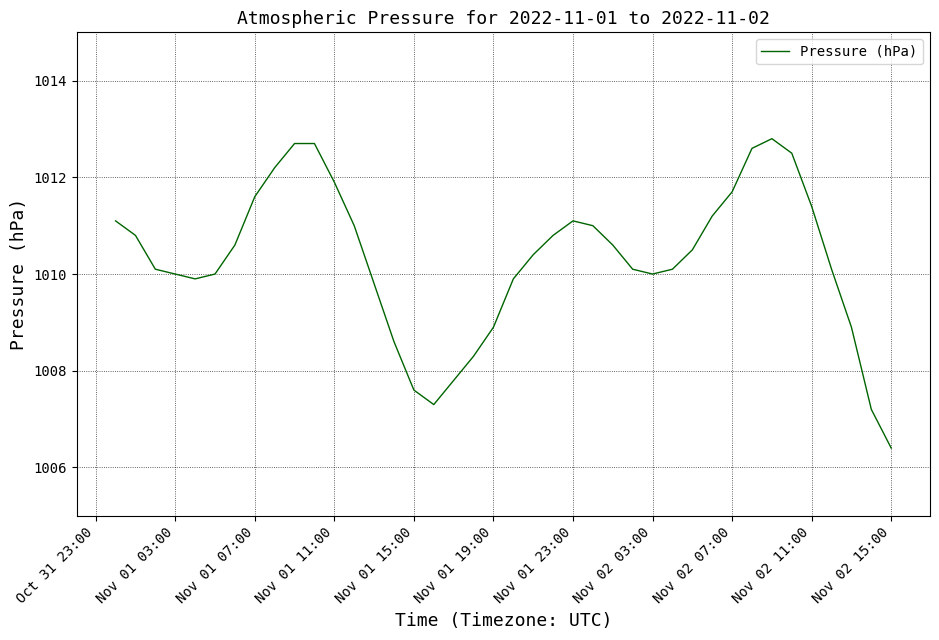

What is the difference between the maximum and minimum values?

6.4